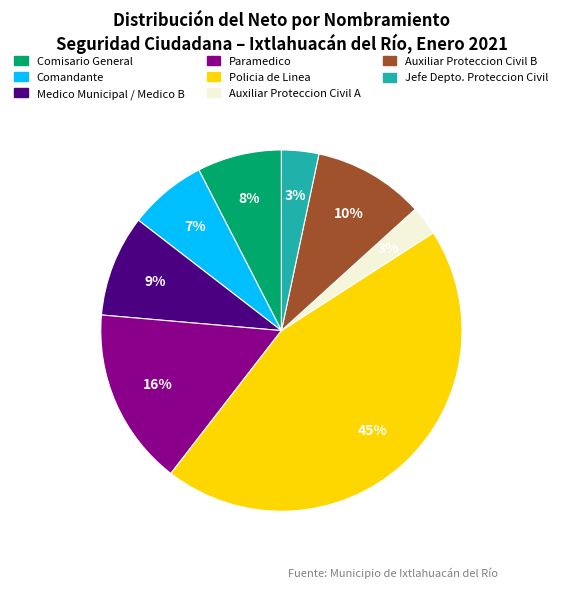

Combined, do Policia de Linea and Comandante account for over 50%?

Yes